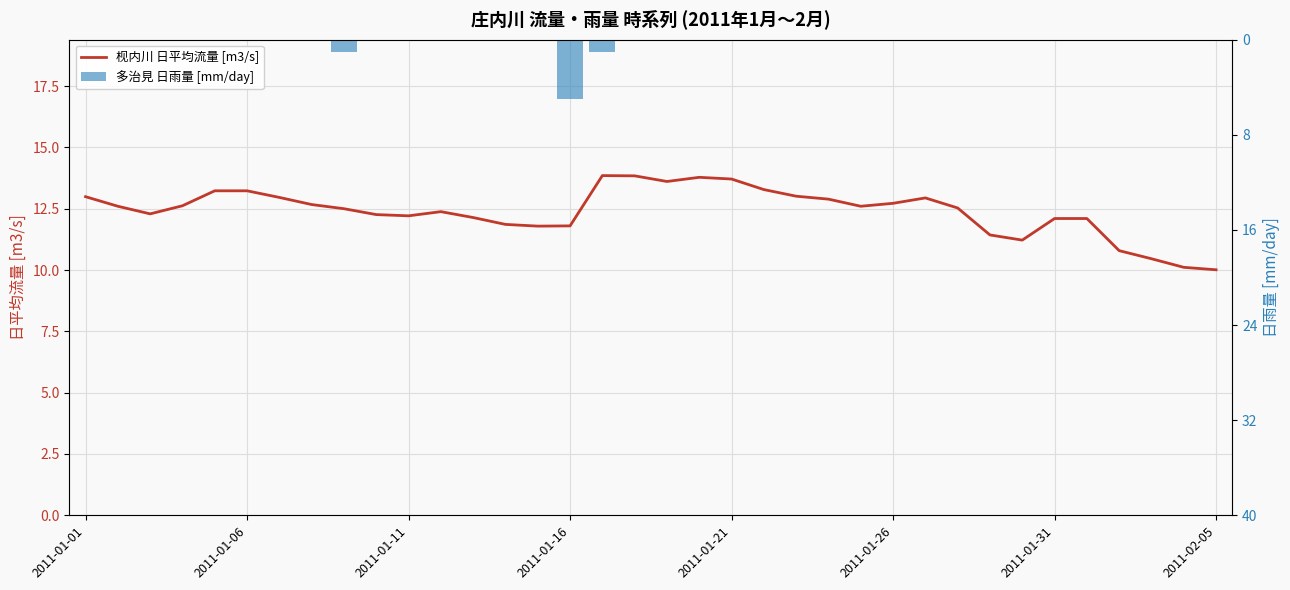

Reading left to right, extract all data points from this chart.

枧内川 日平均流量 [m3/s]: 13.0	12.6	12.3	12.6	13.2	13.2	13.0	12.7	12.5	12.3	12.2	12.4	12.1	11.9	11.8	11.8	13.8	13.8	13.6	13.8	13.7	13.3	13.0	12.9	12.6	12.7	12.9	12.5	11.4	11.2	12.1	12.1	10.8	10.5	10.1	10.0
多治見 日雨量 [mm/day]: 0.0	0.0	0.0	0.0	0.0	0.0	0.0	0.0	1.0	0.0	0.0	0.0	0.0	0.0	0.0	5.0	1.0	0.0	0.0	0.0	0.0	0.0	0.0	0.0	0.0	0.0	0.0	0.0	0.0	0.0	0.0	0.0	0.0	0.0	0.0	0.0